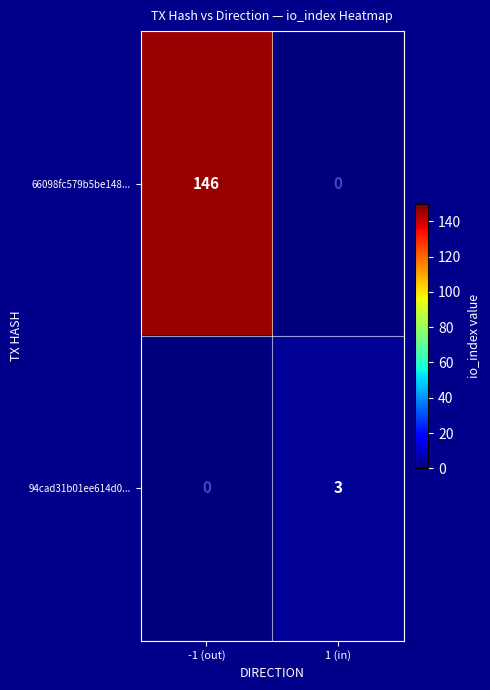

Read the 94cad31b01ee614d0... value at 1 (in).

3